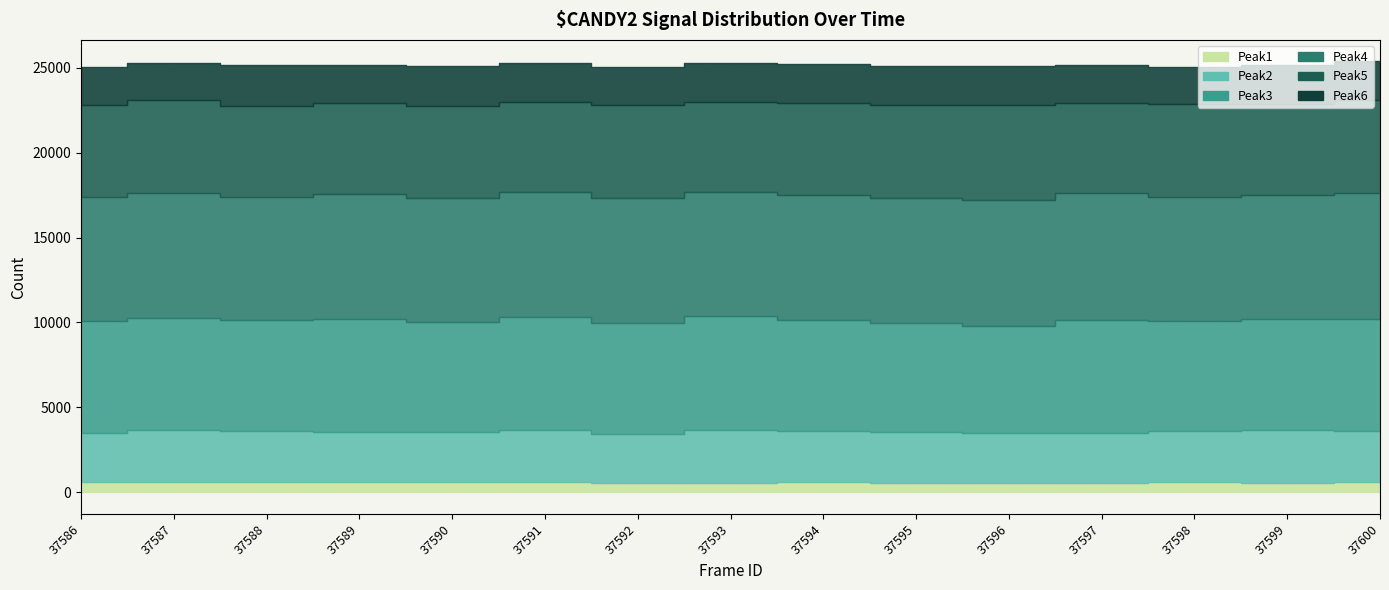

What is the spread (max minus min) of values at 37598?

6691